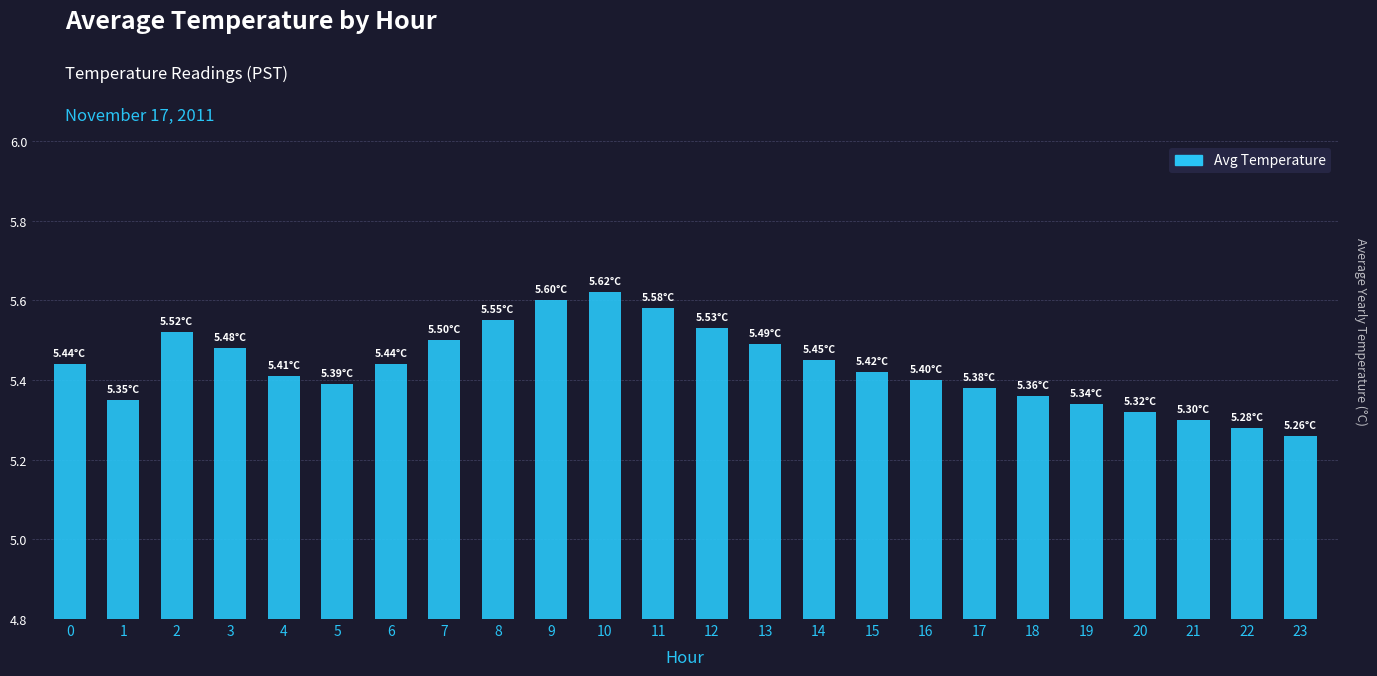

What is the difference between the maximum and minimum values?

0.4